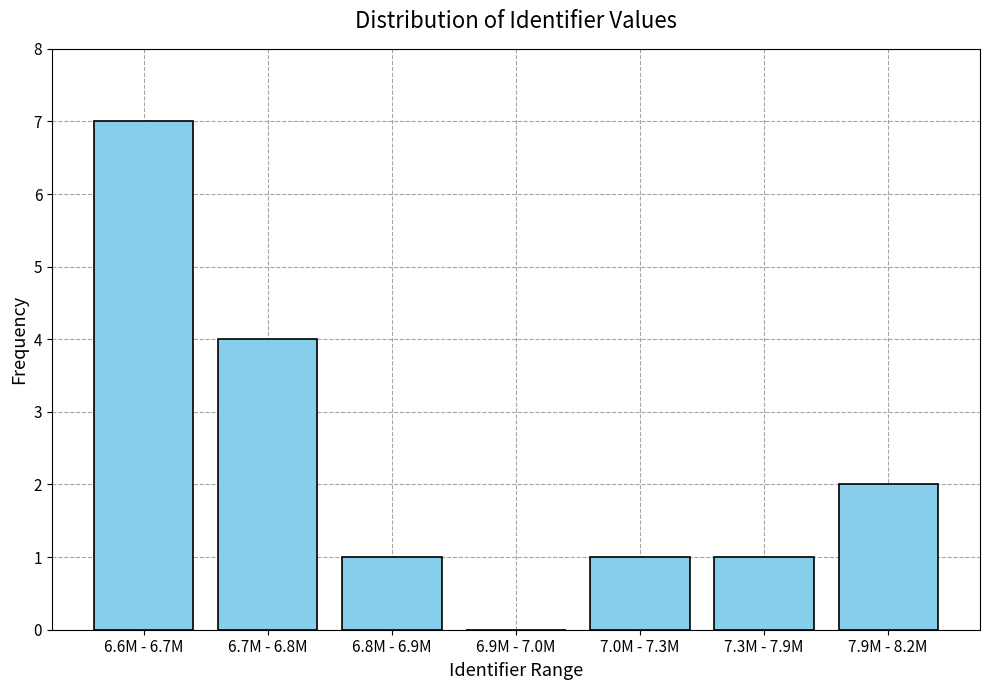

Reading right to left, transcribe all the data shown in this chart.

7.9M - 8.2M=2	7.3M - 7.9M=1	7.0M - 7.3M=1	6.9M - 7.0M=0	6.8M - 6.9M=1	6.7M - 6.8M=4	6.6M - 6.7M=7